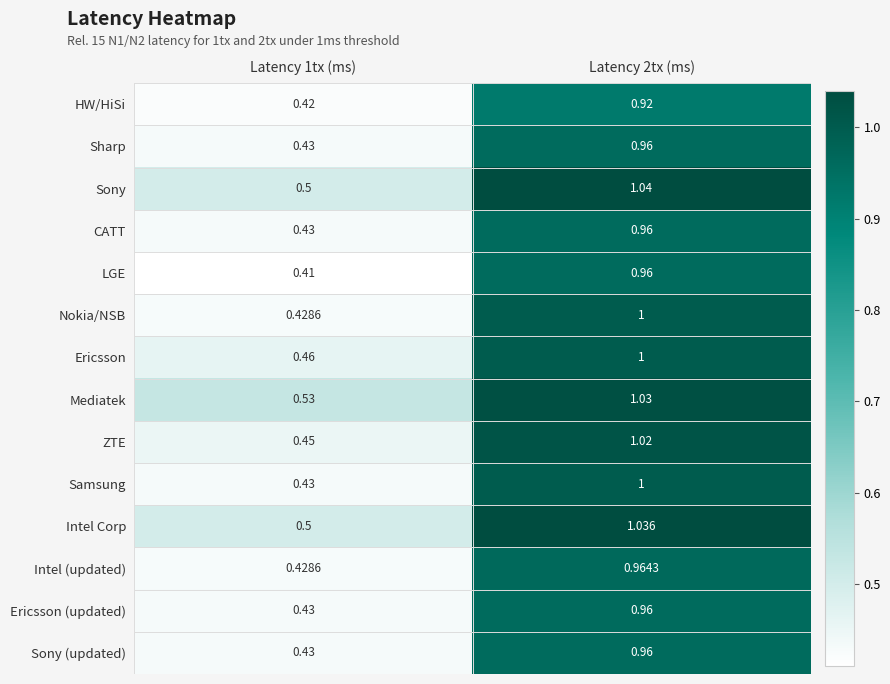

Between Latency 1tx (ms) and Latency 2tx (ms), which series saw the biggest shift?

Nokia/NSB